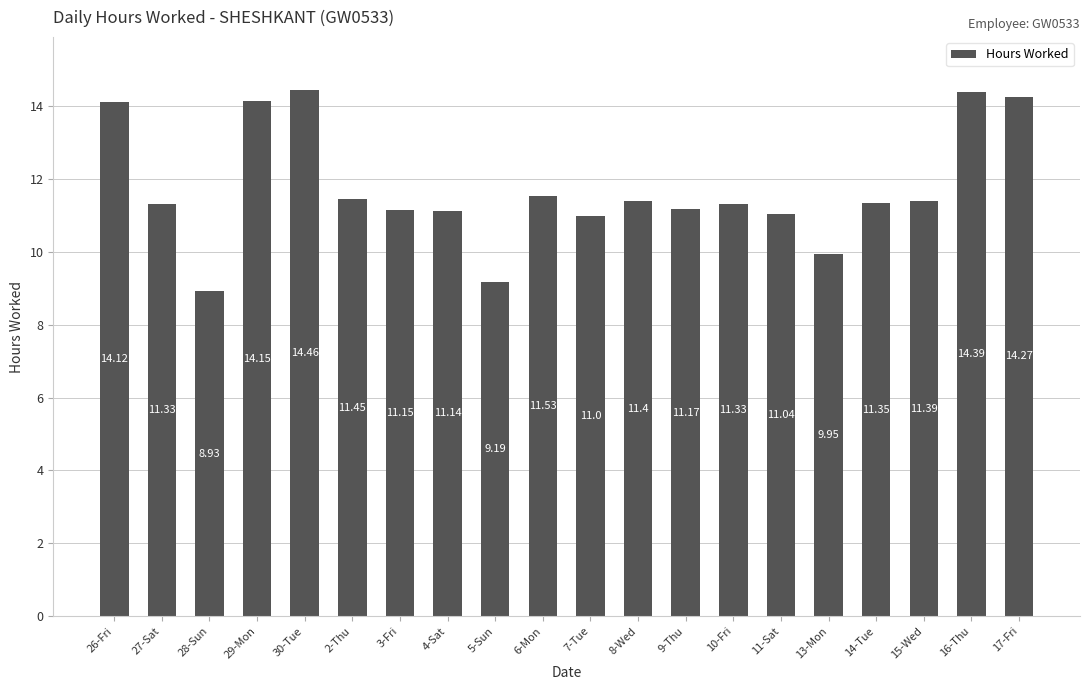

The chart shows a value of 3.0 at 16-Thu. True or false?

False